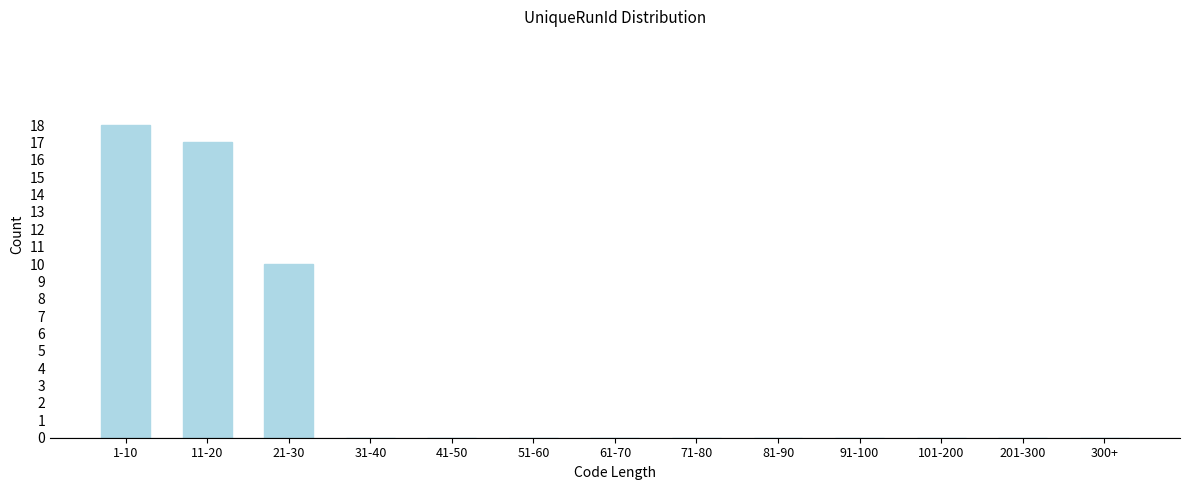

Reading left to right, list all the values displayed in this chart.

1-10=18	11-20=17	21-30=10	31-40=0	41-50=0	51-60=0	61-70=0	71-80=0	81-90=0	91-100=0	101-200=0	201-300=0	300+=0